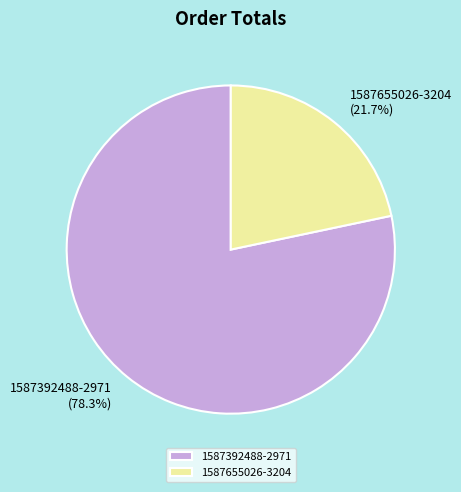

What percentage is the 1587392488-2971 slice, to the nearest percent?

78%